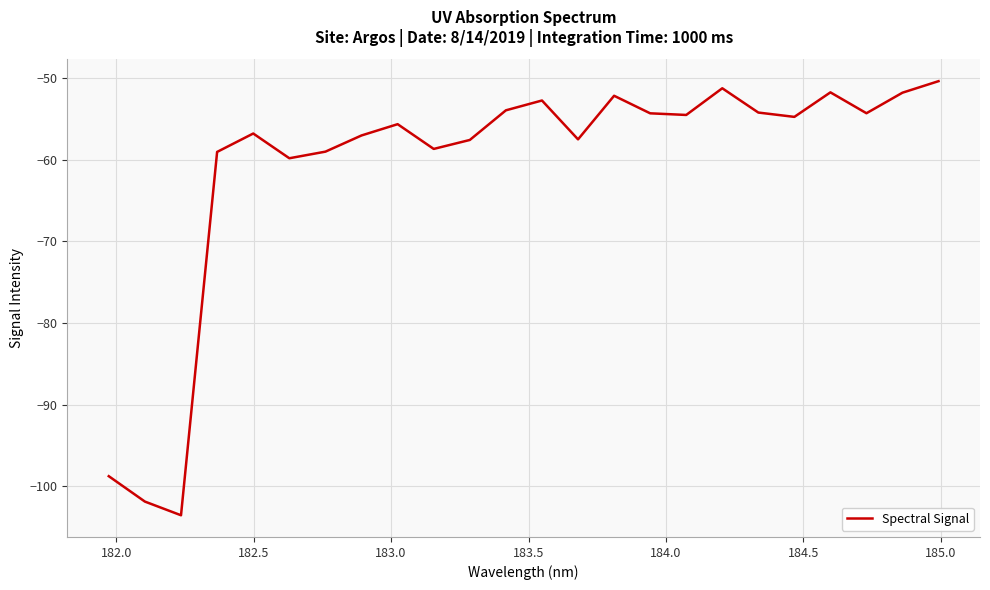

What is the difference between the maximum and minimum values?

53.2